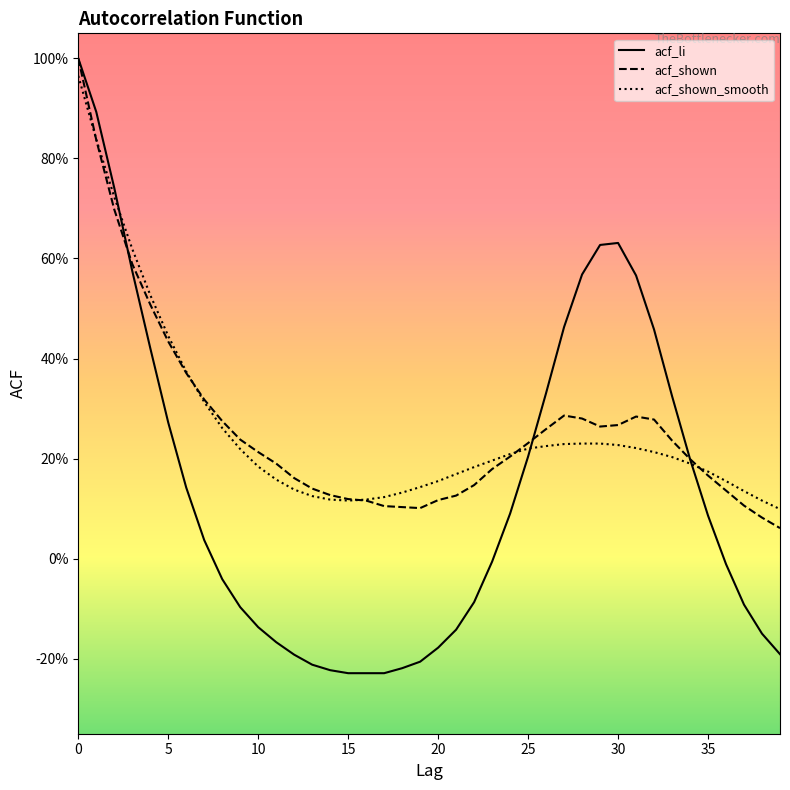

Which series has the largest range (max minus min)?

acf_li